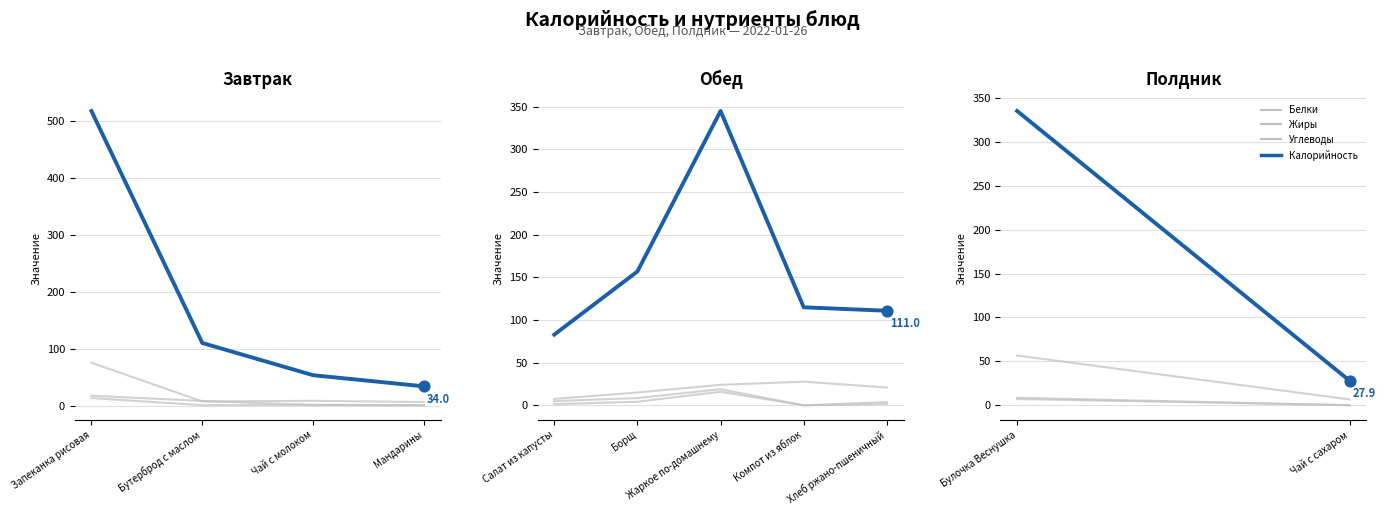

Which series reaches the maximum Y coordinate?

Калорийность